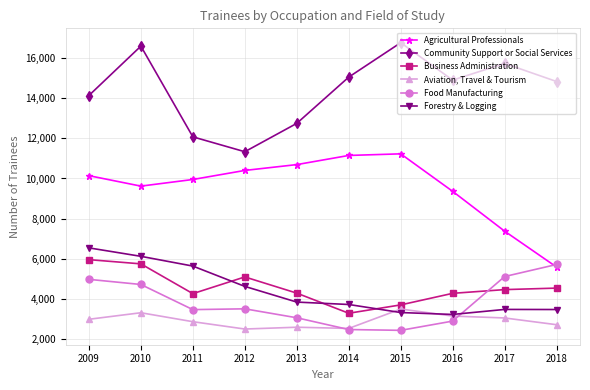

What is the average value of the Forestry & Logging series?

4410